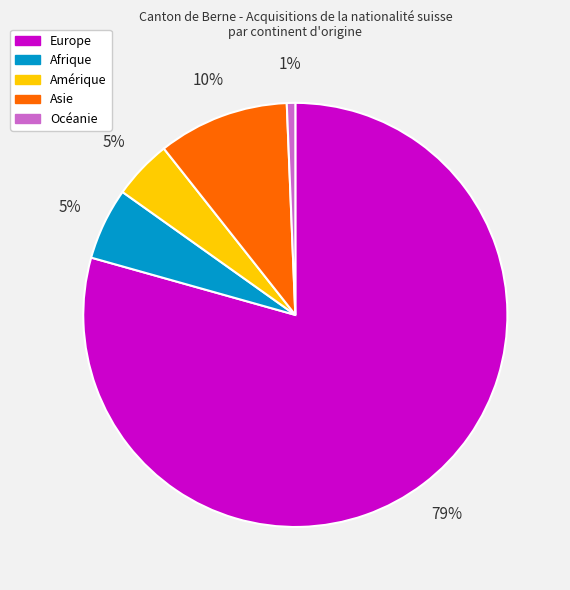

Which has a higher value, Europe or Amérique?

Europe